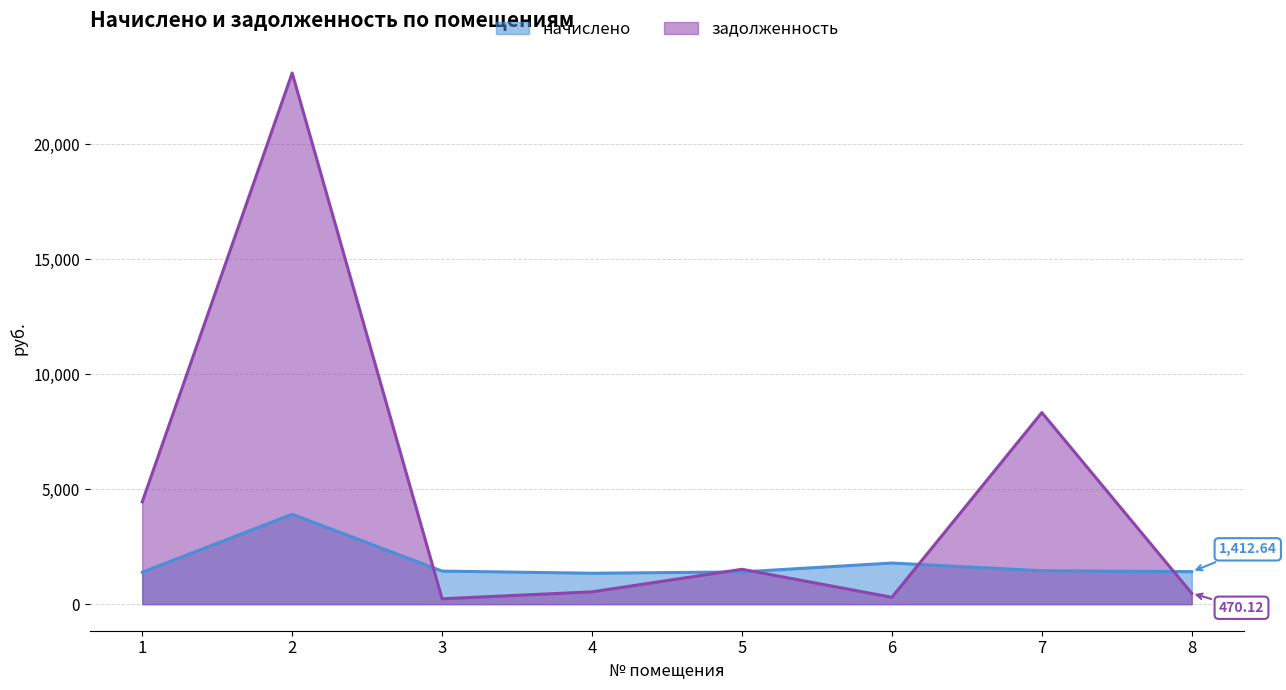

Is the value of задолженность at 7 greater than the value of начислено at 2?

Yes